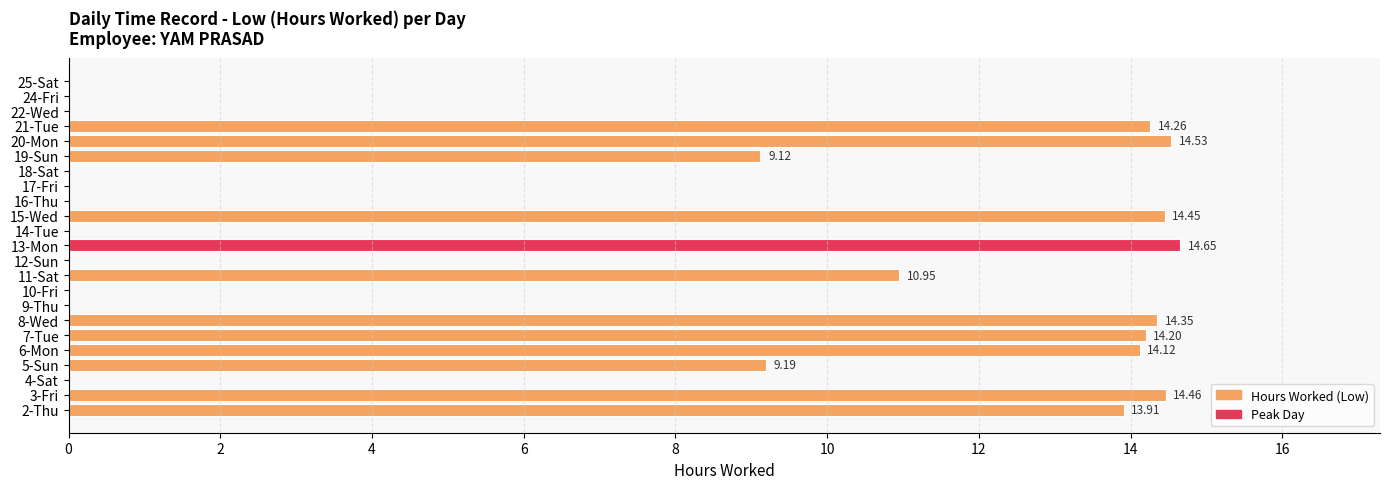

What is the sum of all values?

158.2